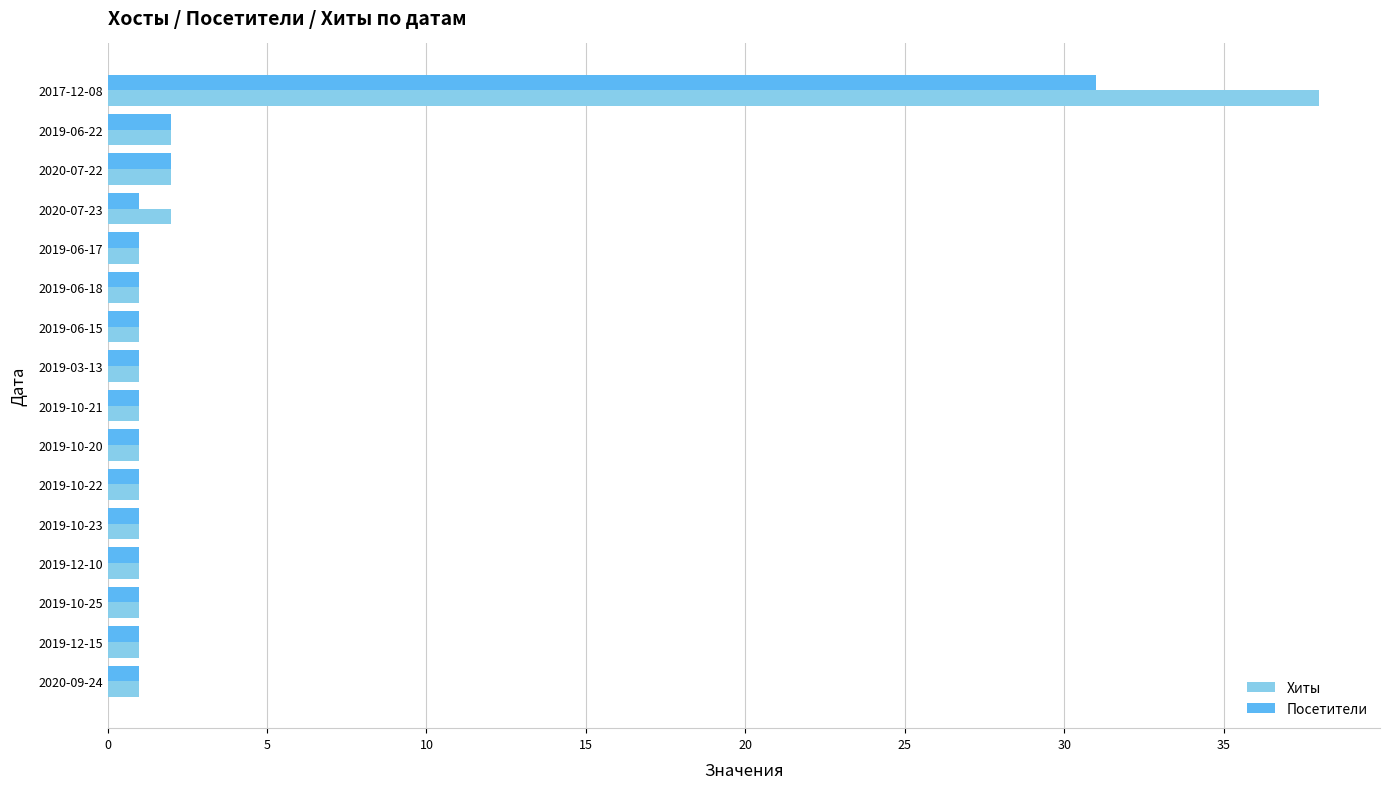

The Посетители series shows 2 at 2020-07-22. True or false?

True